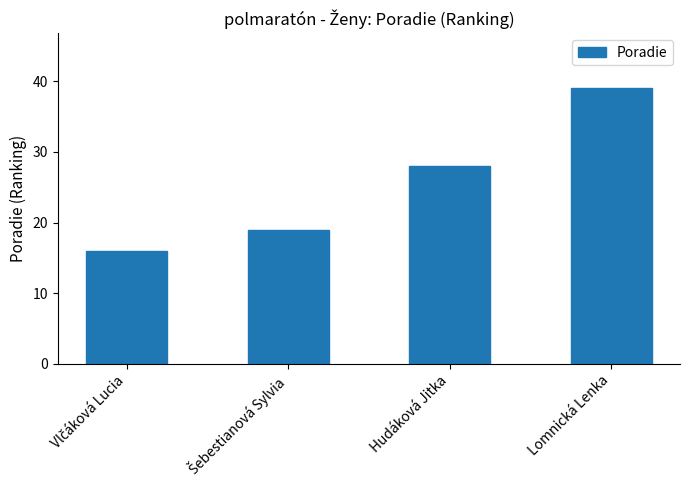

True or false: the data shows 14 at Hudáková Jitka.

False